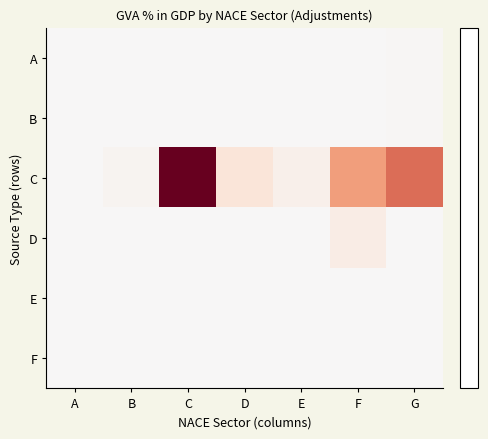

Reading left to right, what are all the values shown in this chart?

A: A=0.0	B=0.0	C=0.1	D=0.0	E=0.0	F=0.0	G=0.1
B: A=0.0	B=0.0	C=0.1	D=0.0	E=0.0	F=0.0	G=0.1
C: A=0.0	B=0.4	C=14.4	D=1.7	E=0.8	F=6.1	G=8.1
D: A=0.0	B=0.0	C=0.0	D=0.0	E=0.0	F=1.0	G=0.0
E: A=0.0	B=0.0	C=0.0	D=0.0	E=0.0	F=0.0	G=0.0
F: A=0.0	B=0.0	C=0.0	D=0.0	E=0.0	F=0.0	G=0.0